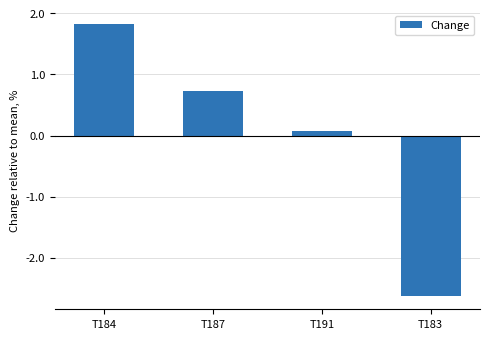

Which category has the lowest value across all series?

T183